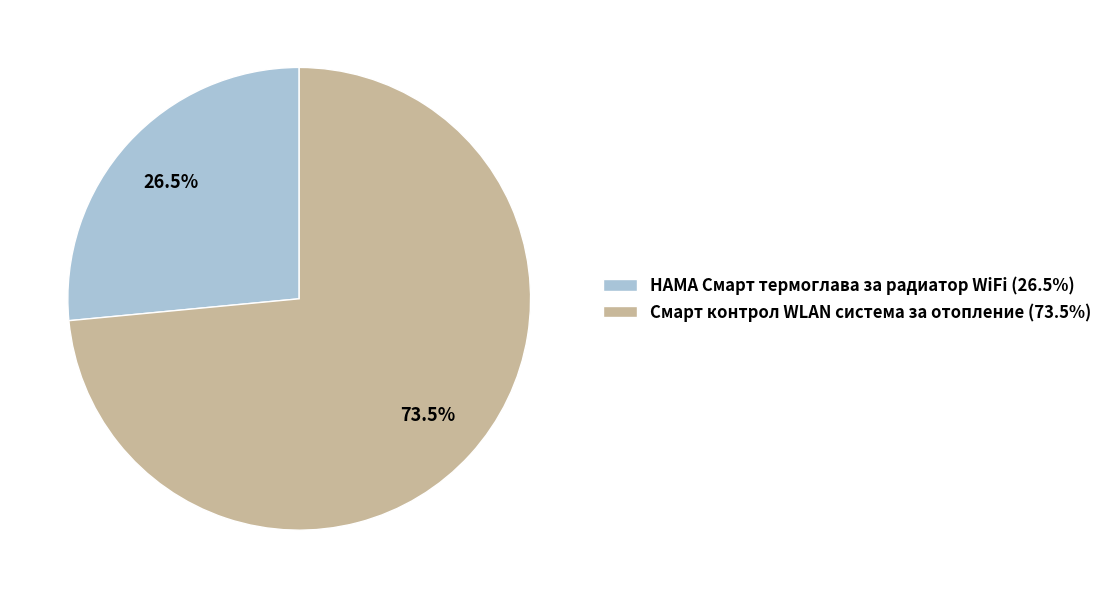

Count the number of slices in the pie.

2